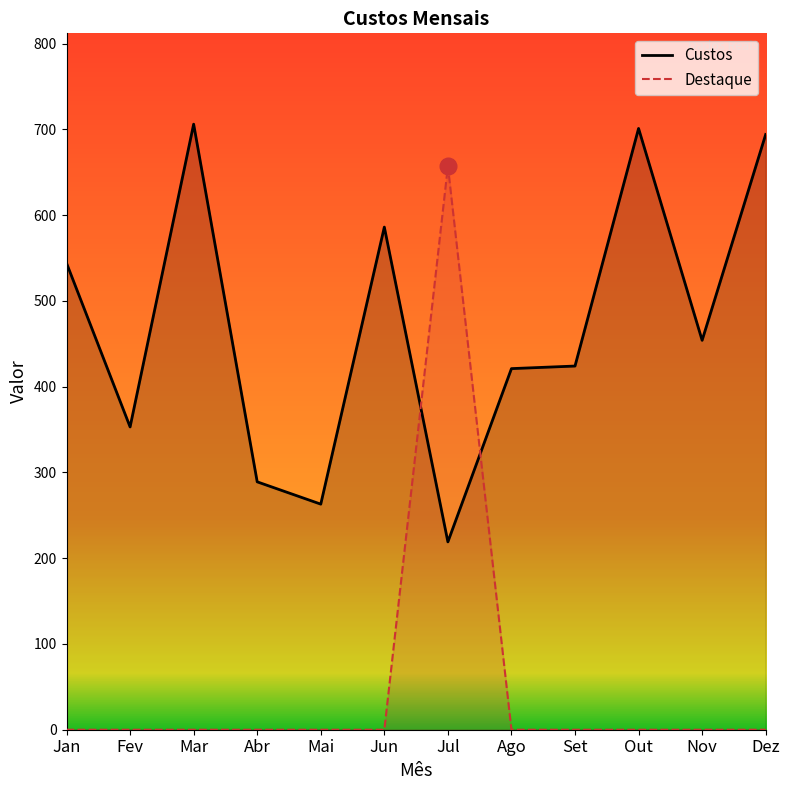

How many lines are shown in the chart?

2